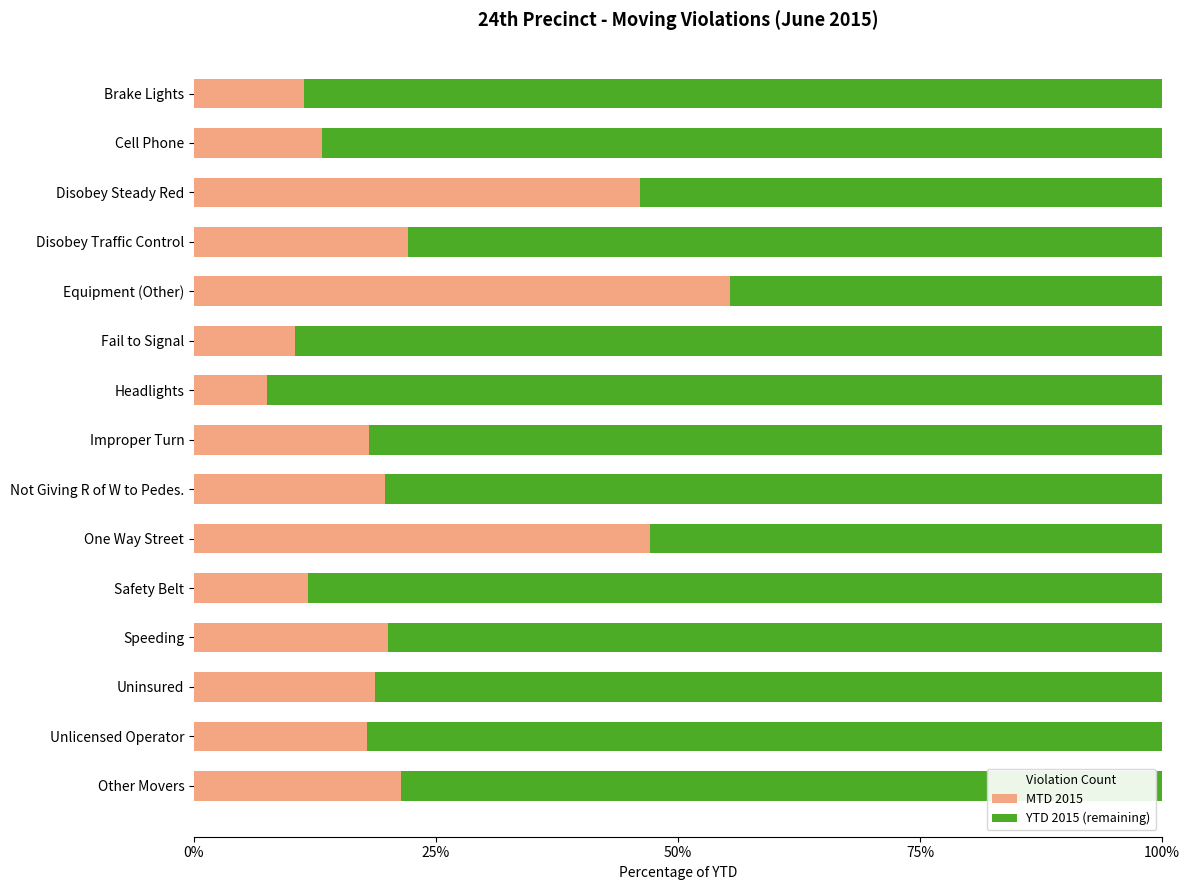

Count the number of categories in the chart.

15